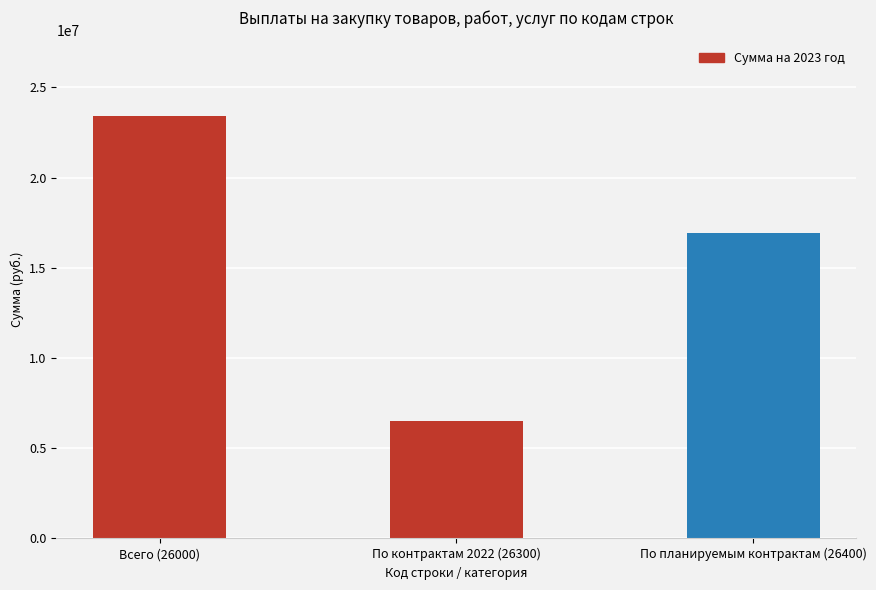

What is the value of the 2nd bar from the left?

6485376.7